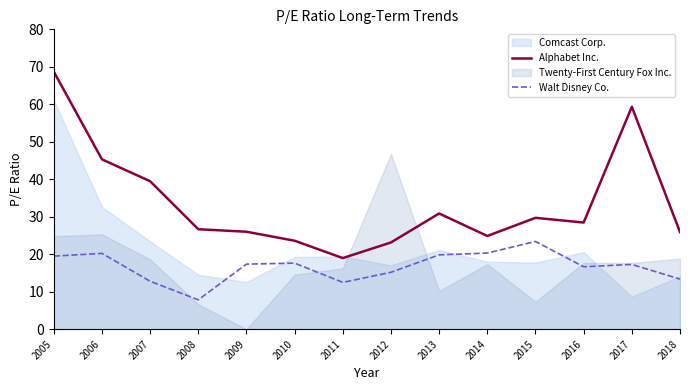

What is the value of the Alphabet Inc. point at the 4th from the left?

26.7